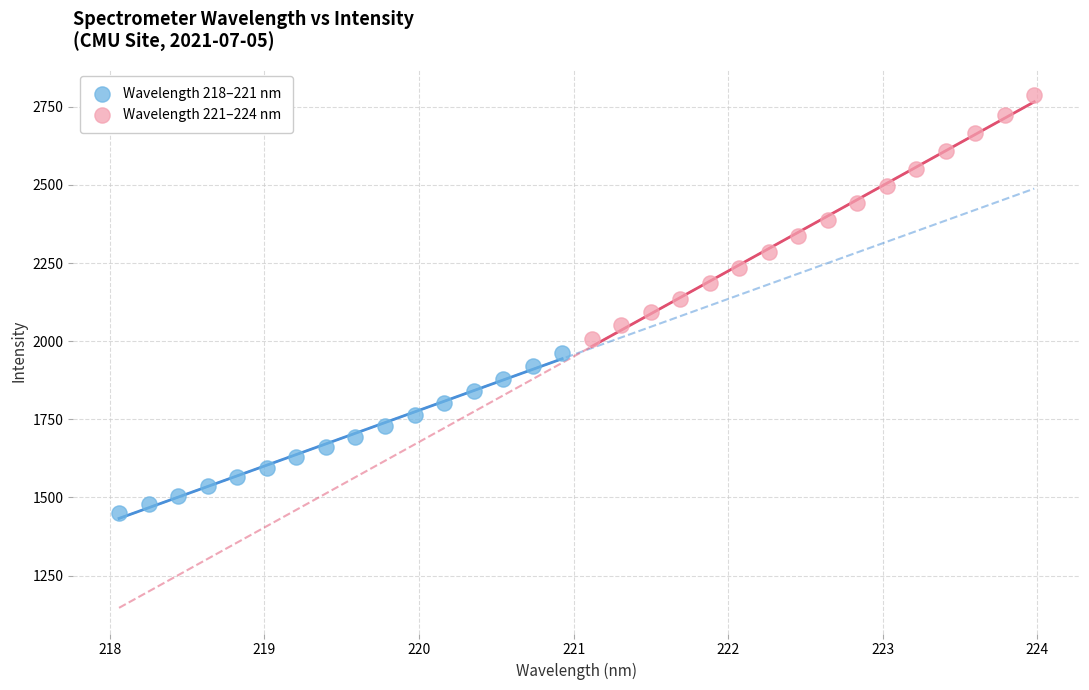

Which series contains the lowest Y value?

Wavelength 218–221 nm